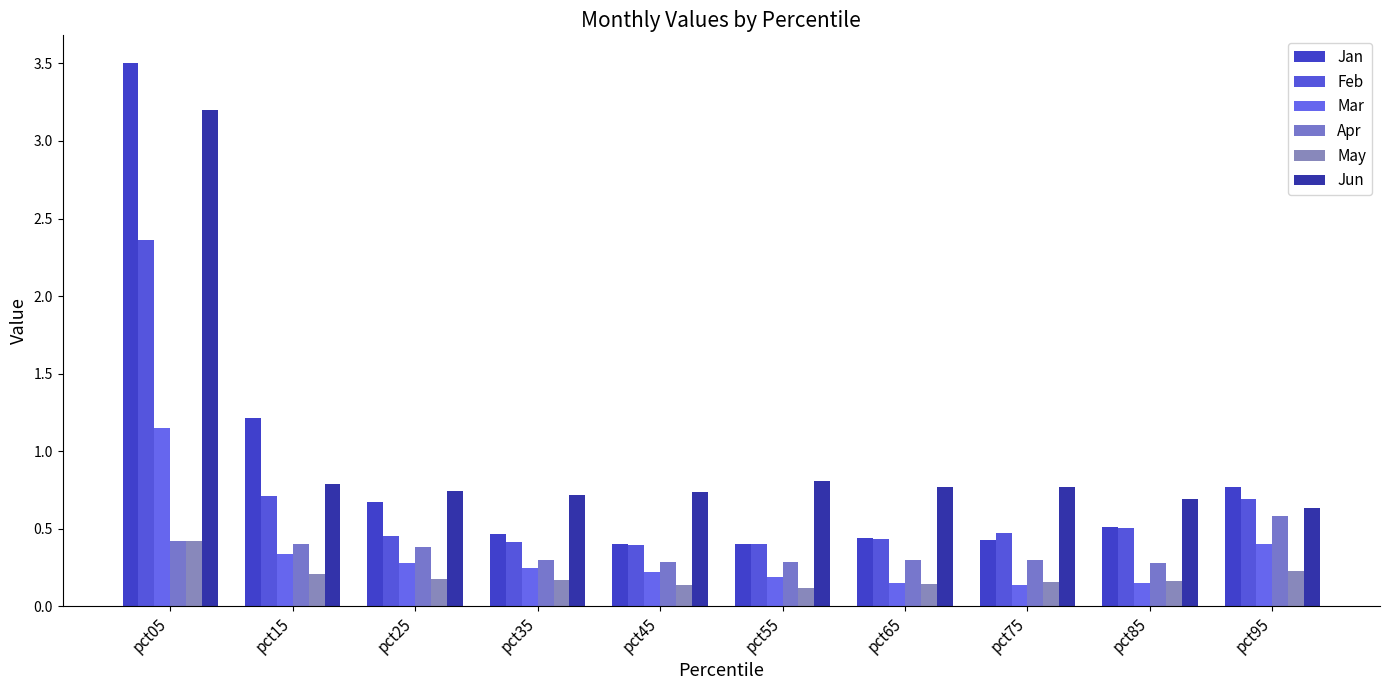

What is the difference between the highest and lowest values at pct95?

0.5